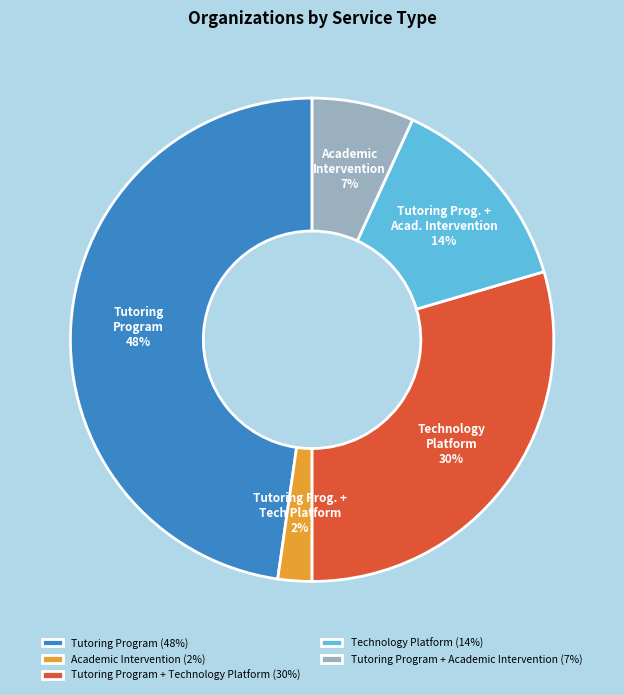

Is there a majority slice in this chart?

No